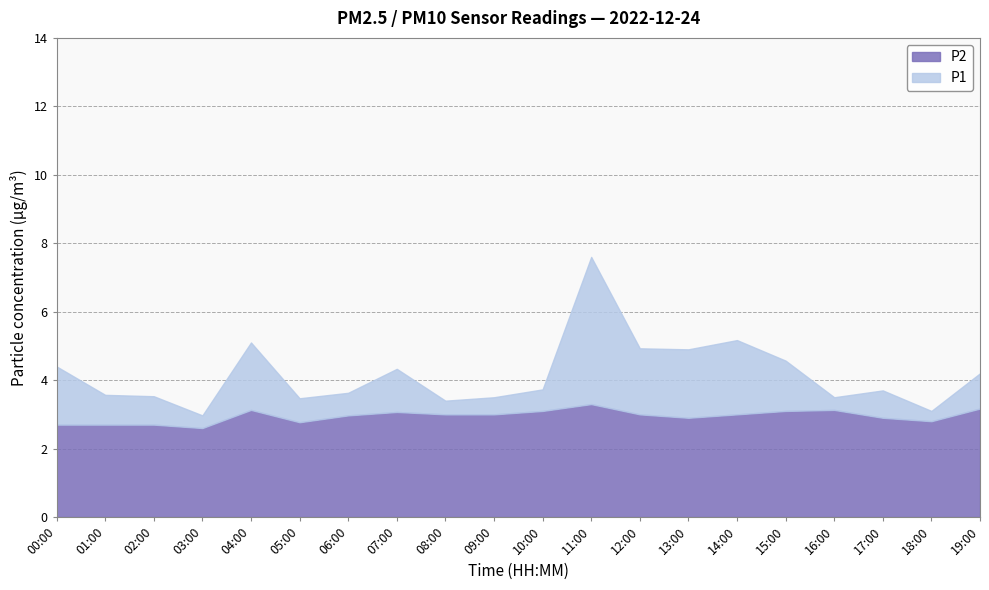

True or false: P2 has a value of 5.3 at 11:00.

False